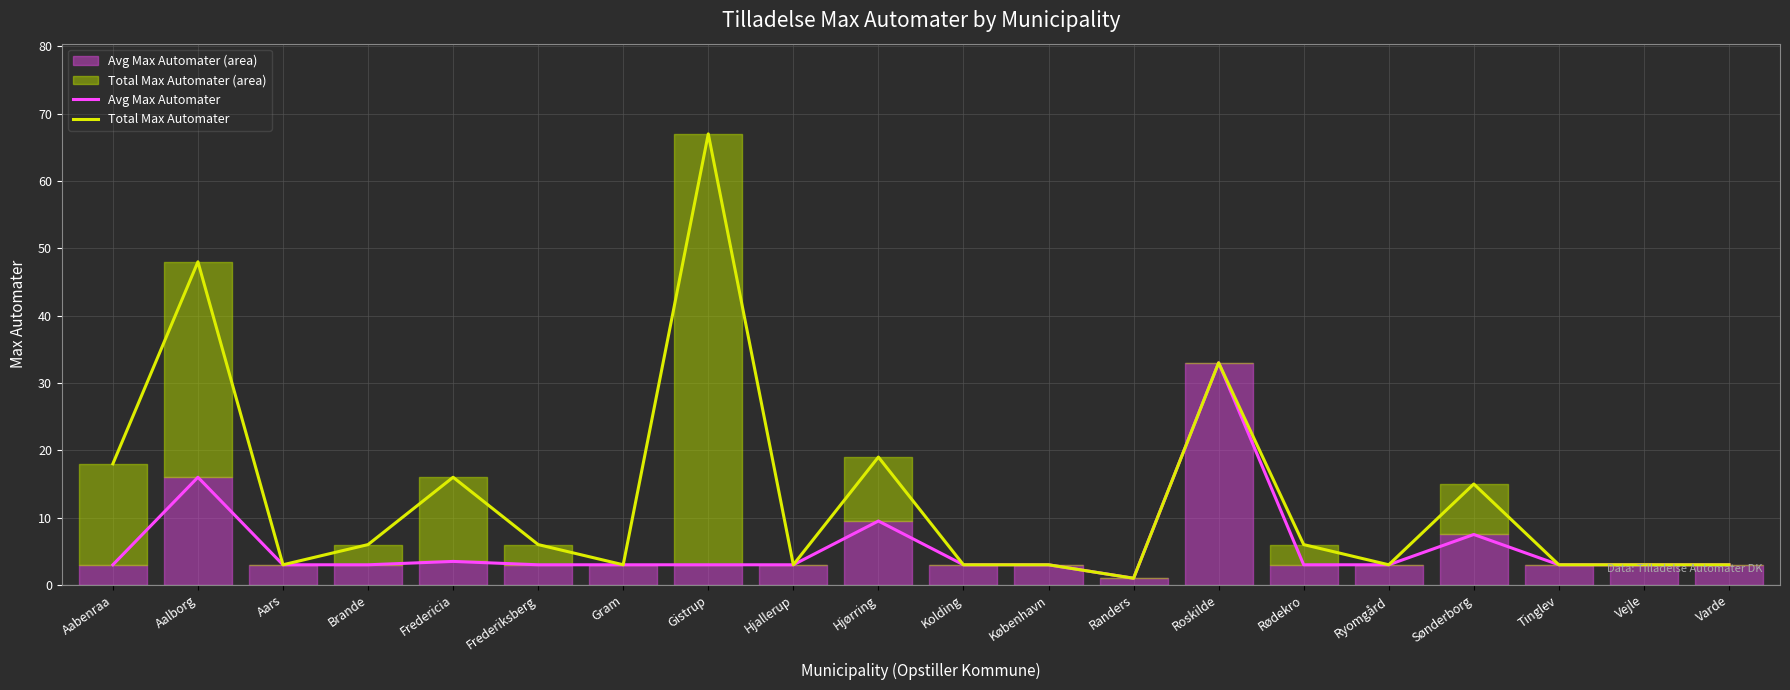

At Rødekro, list the series in order from smallest to largest.

Avg Max Automater, Total Max Automater